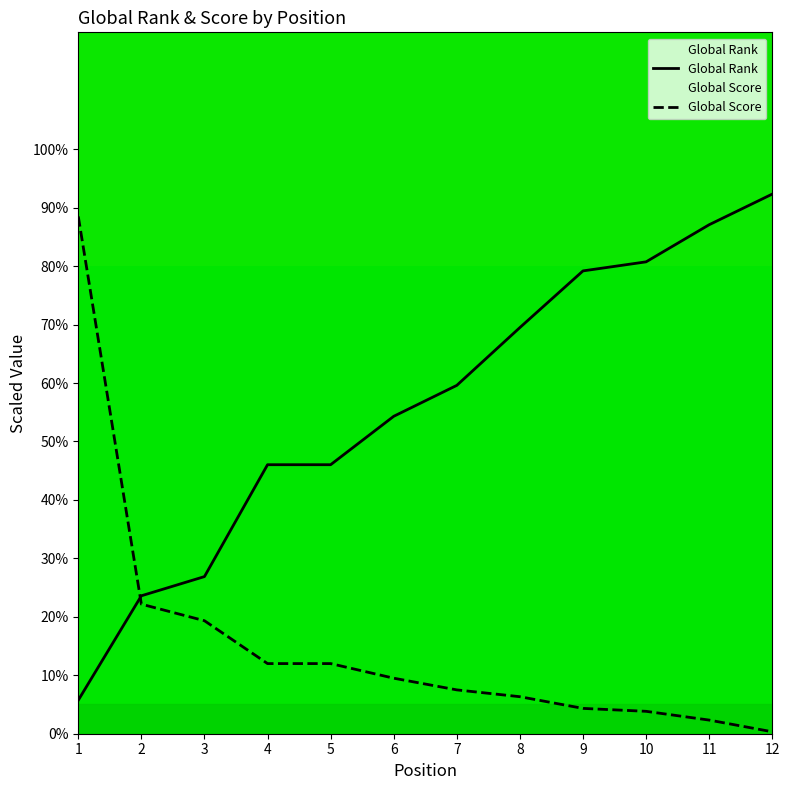

How many lines are shown in the chart?

2